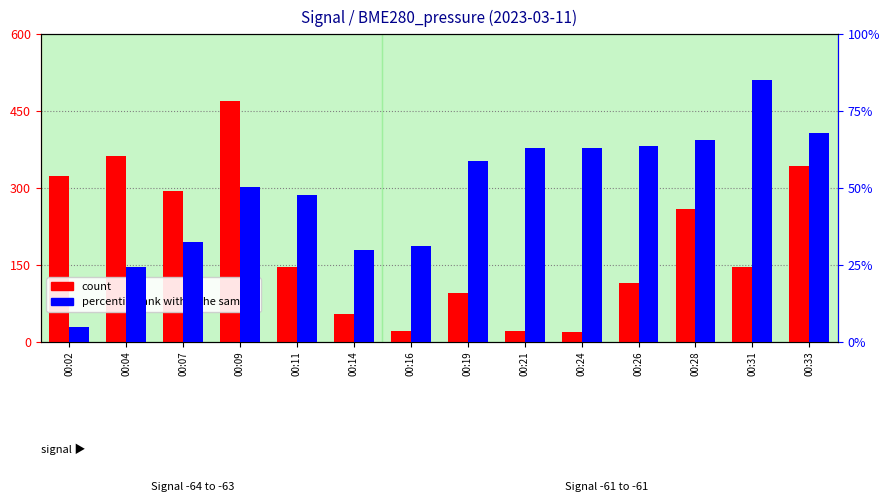

What is the spread (max minus min) of values at 00:31?

60.4